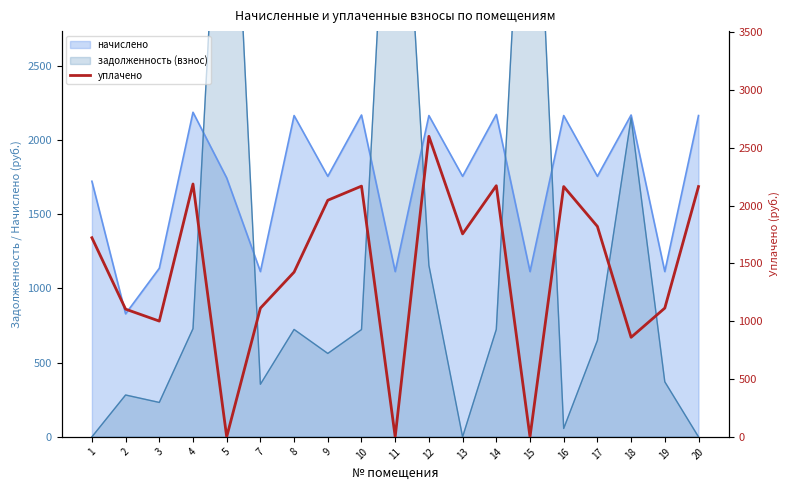

Reading right to left, list all the values displayed in this chart.

2164.3	1113.5	860.8	1819.5	2164.3	0.0	2171.6	1755.0	2598.7	0.0	2167.9	2045.9	1424.7	1113.0	0.0	2186.4	1001.1	1104.3	1721.8